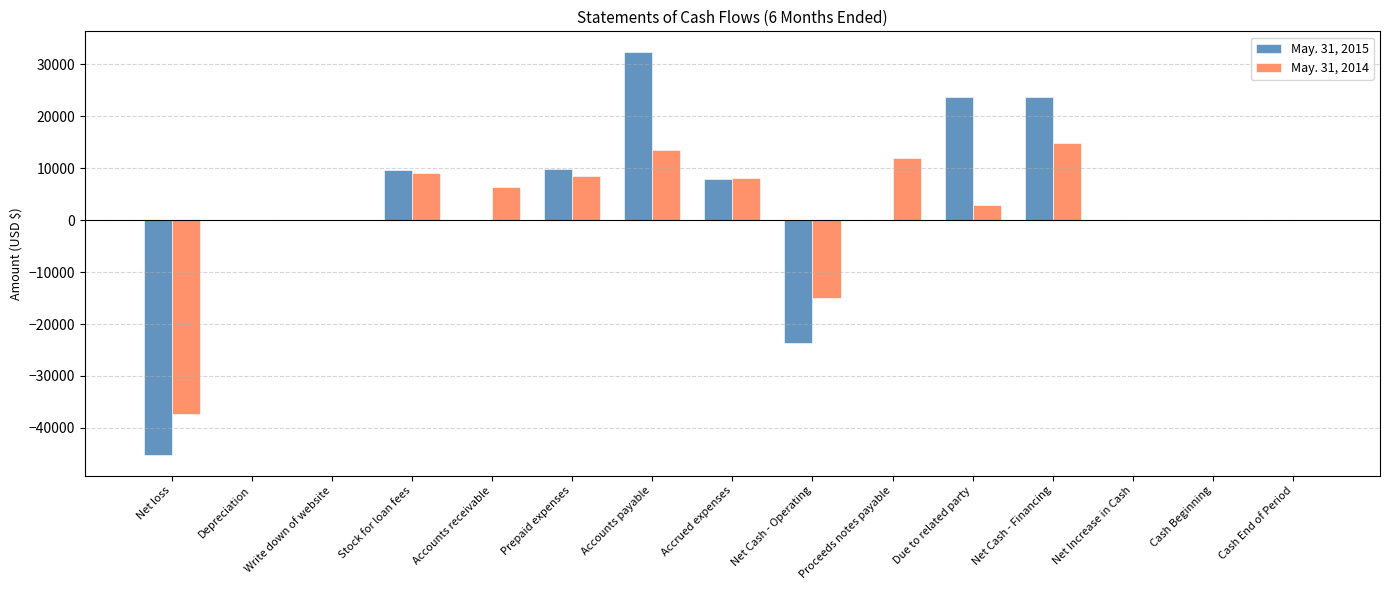

How many series are shown in this chart?

2